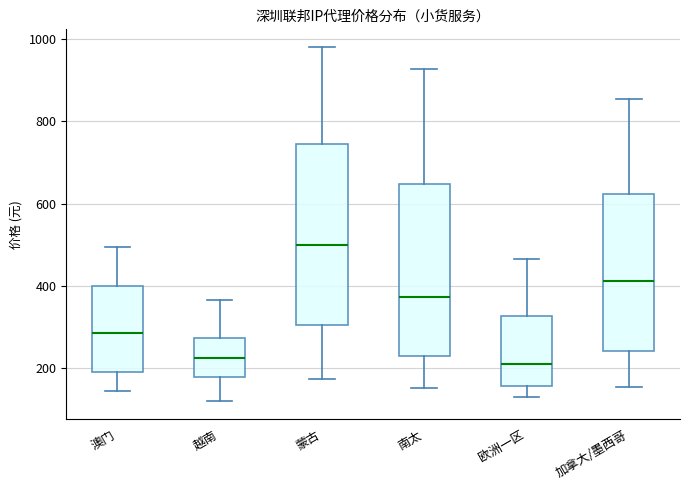

Where is the upper edge of the box for 南太 on the y-axis? The values are not printed on the chart, so give them approximately, as read against the axis.

640